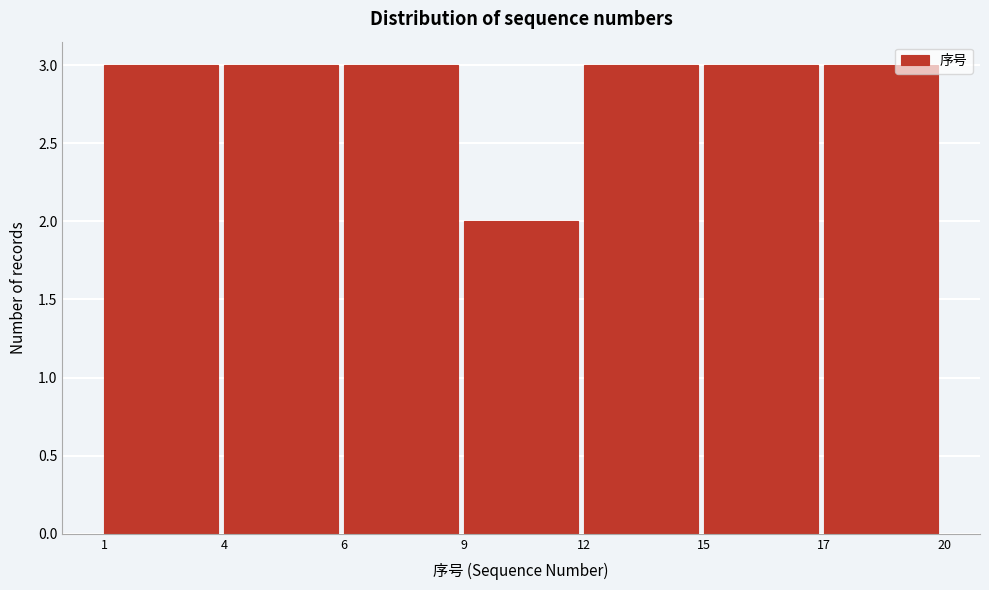

Reading right to left, what are all the values shown in this chart?

17=3	15=3	12=3	9=2	6=3	4=3	1=3